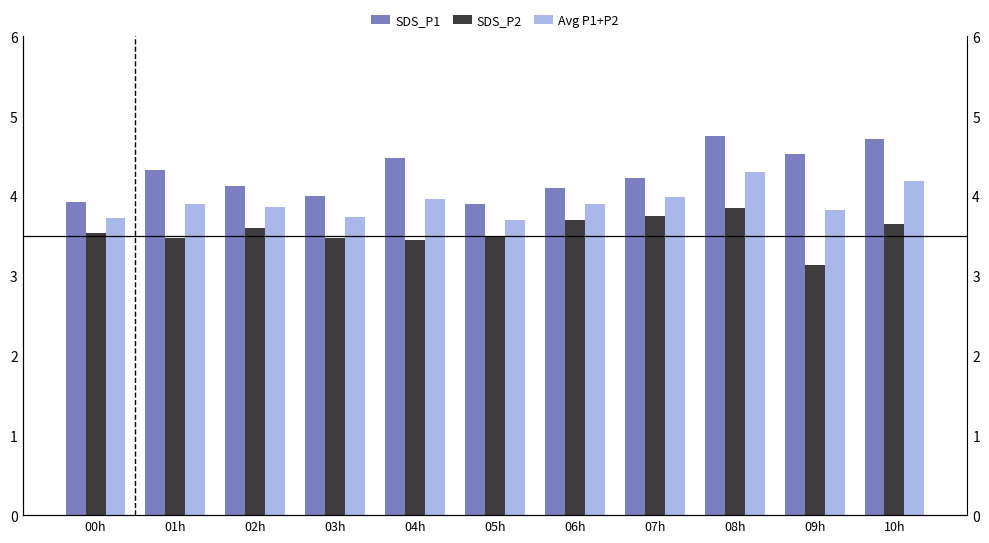

What is the difference between the maximum and second lowest values in the Avg P1+P2 series?

0.6